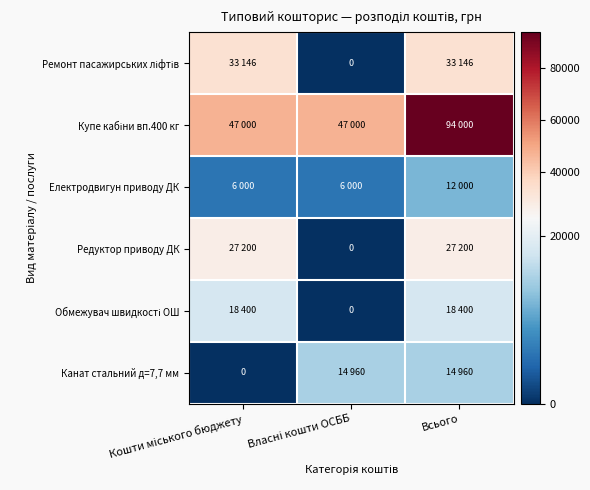

How many categories are shown in the chart?

3